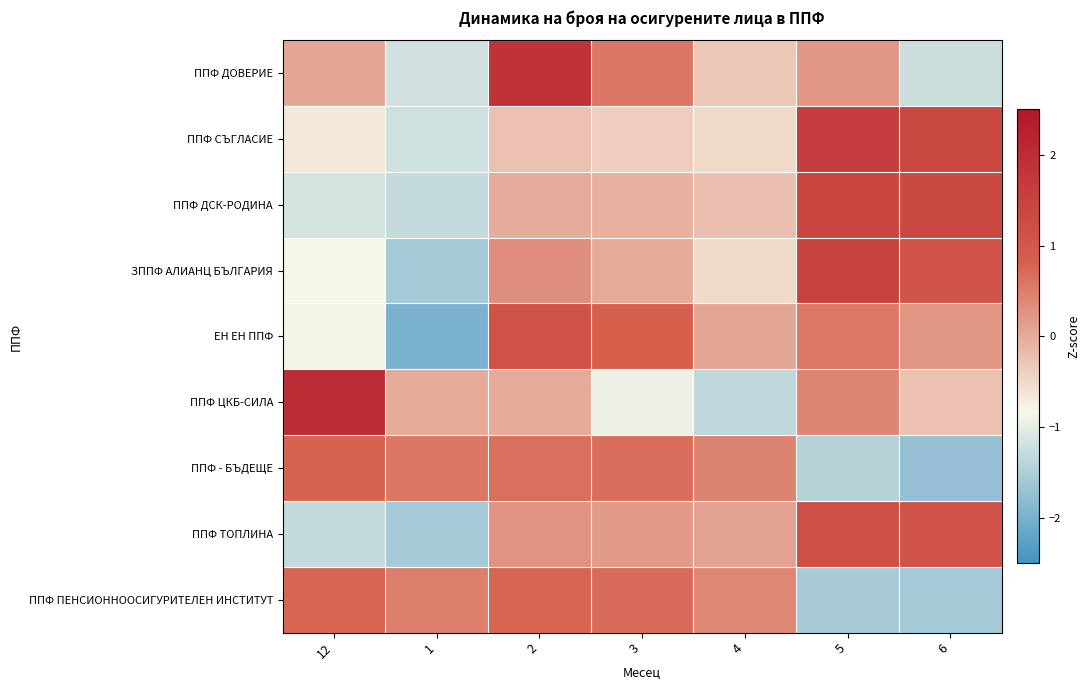

Which series changed the most between 1 and 4?

ЕН ЕН ППФ